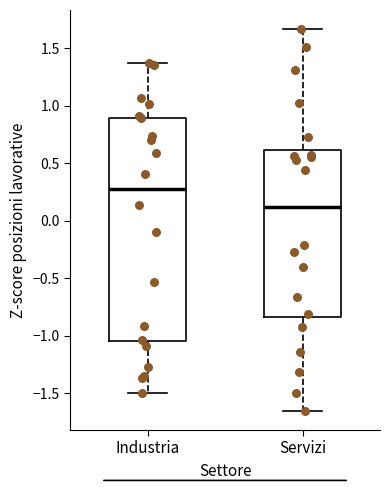

Which box is the tallest, from its lower edge to its upper edge?

Industria